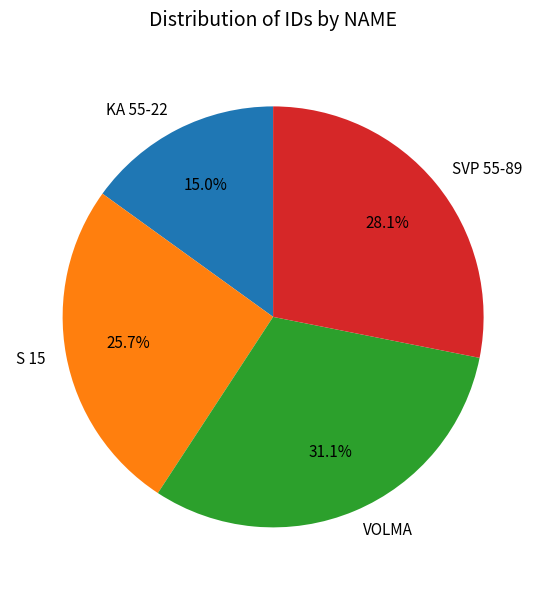

To the nearest percent, what is the difference between the largest and smallest slice percentages?

16%